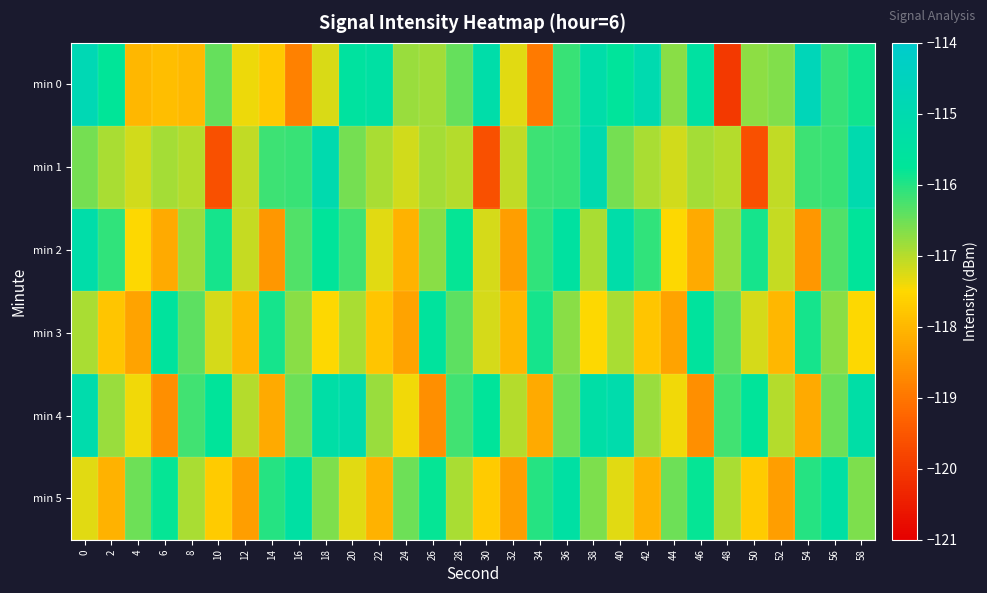

Reading left to right, what are all the values shown in this chart?

min 0: 0=-114.8	2=-115.8	4=-118.0	6=-117.9	8=-118.0	10=-116.4	12=-117.4	14=-117.7	16=-118.8	18=-117.2	20=-115.5	22=-115.4	24=-116.8	26=-116.9	28=-116.5	30=-115.2	32=-117.3	34=-118.9	36=-116.2	38=-115.2	40=-115.6	42=-115.0	44=-116.7	46=-115.5	48=-120.0	50=-116.7	52=-116.6	54=-114.7	56=-116.1	58=-115.9
min 1: 0=-116.5	2=-116.9	4=-117.2	6=-116.9	8=-117.0	10=-119.6	12=-117.1	14=-116.2	16=-116.2	18=-115.0	20=-116.5	22=-116.9	24=-117.2	26=-116.9	28=-117.0	30=-119.6	32=-117.1	34=-116.2	36=-116.2	38=-115.0	40=-116.5	42=-116.9	44=-117.2	46=-116.9	48=-117.0	50=-119.6	52=-117.1	54=-116.2	56=-116.2	58=-115.0
min 2: 0=-115.2	2=-116.1	4=-117.5	6=-118.2	8=-116.8	10=-115.9	12=-117.1	14=-118.5	16=-116.3	18=-115.7	20=-116.2	22=-117.3	24=-118.1	26=-116.7	28=-115.8	30=-117.2	32=-118.4	34=-116.1	36=-115.5	38=-116.9	40=-115.2	42=-116.1	44=-117.5	46=-118.2	48=-116.8	50=-115.9	52=-117.1	54=-118.5	56=-116.3	58=-115.7
min 3: 0=-116.9	2=-117.8	4=-118.3	6=-115.6	8=-116.4	10=-117.2	12=-118.0	14=-115.9	16=-116.7	18=-117.5	20=-116.9	22=-117.8	24=-118.3	26=-115.6	28=-116.4	30=-117.2	32=-118.0	34=-115.9	36=-116.7	38=-117.5	40=-116.9	42=-117.8	44=-118.3	46=-115.6	48=-116.4	50=-117.2	52=-118.0	54=-115.9	56=-116.7	58=-117.5
min 4: 0=-115.1	2=-116.8	4=-117.4	6=-118.6	8=-116.2	10=-115.7	12=-117.0	14=-118.2	16=-116.5	18=-115.3	20=-115.1	22=-116.8	24=-117.4	26=-118.6	28=-116.2	30=-115.7	32=-117.0	34=-118.2	36=-116.5	38=-115.3	40=-115.1	42=-116.8	44=-117.4	46=-118.6	48=-116.2	50=-115.7	52=-117.0	54=-118.2	56=-116.5	58=-115.3
min 5: 0=-117.3	2=-118.1	4=-116.5	6=-115.8	8=-116.9	10=-117.7	12=-118.4	14=-116.0	16=-115.4	18=-116.6	20=-117.3	22=-118.1	24=-116.5	26=-115.8	28=-116.9	30=-117.7	32=-118.4	34=-116.0	36=-115.4	38=-116.6	40=-117.3	42=-118.1	44=-116.5	46=-115.8	48=-116.9	50=-117.7	52=-118.4	54=-116.0	56=-115.4	58=-116.6